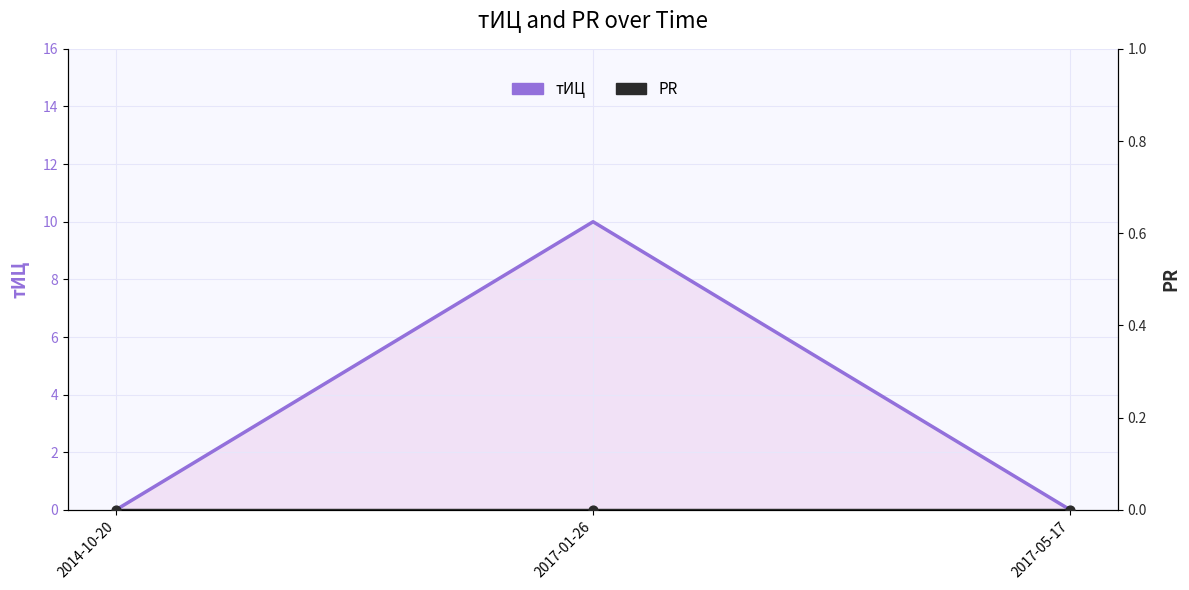

What is the total value across all series at 2017-01-26?

10